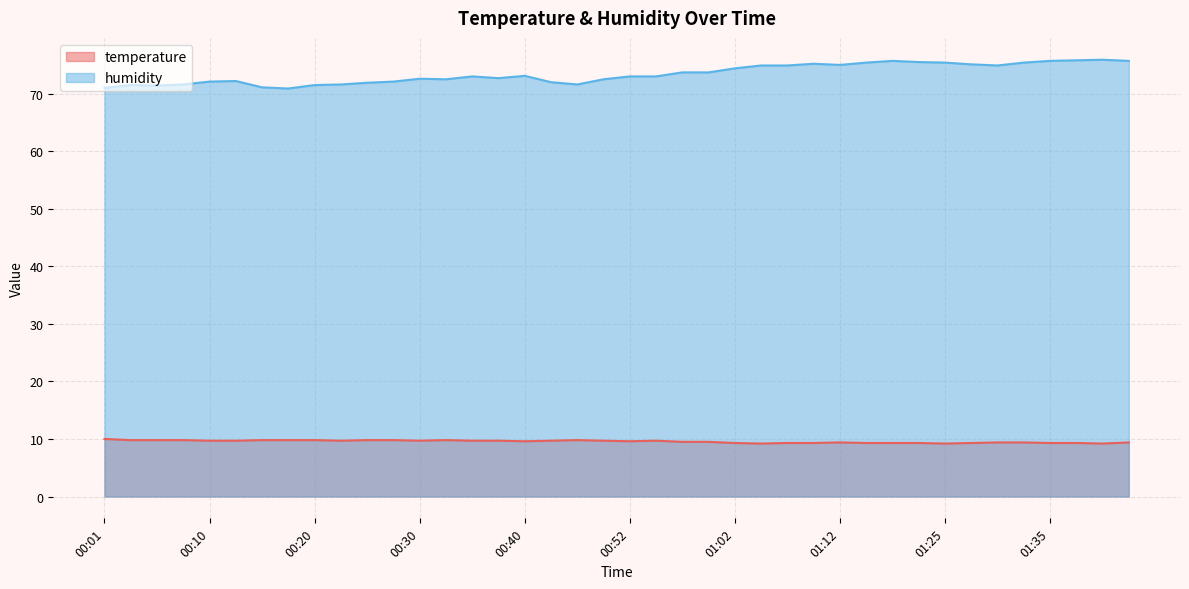

True or false: temperature and humidity intersect in this chart.

False